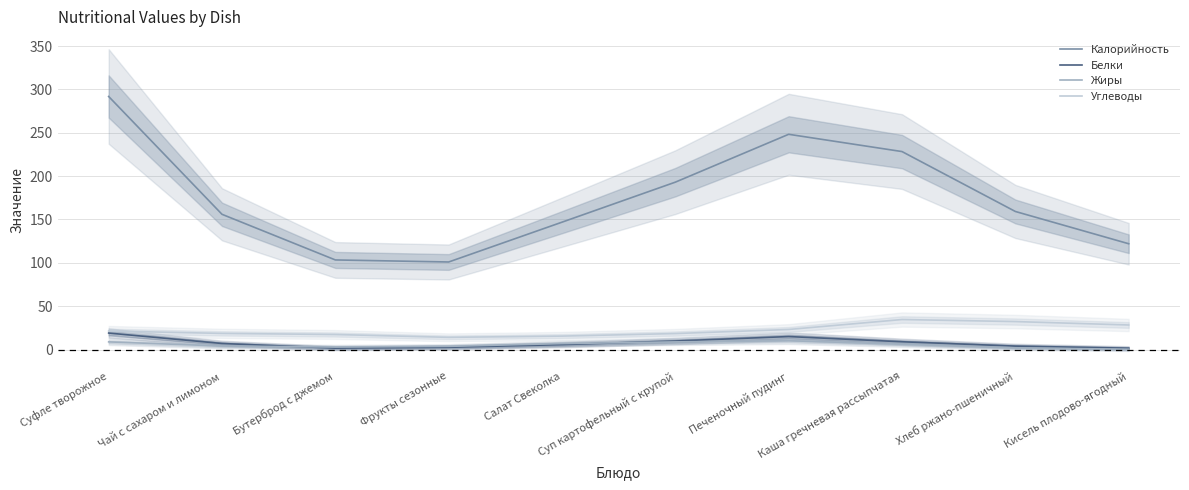

How many data points does each series have?

10